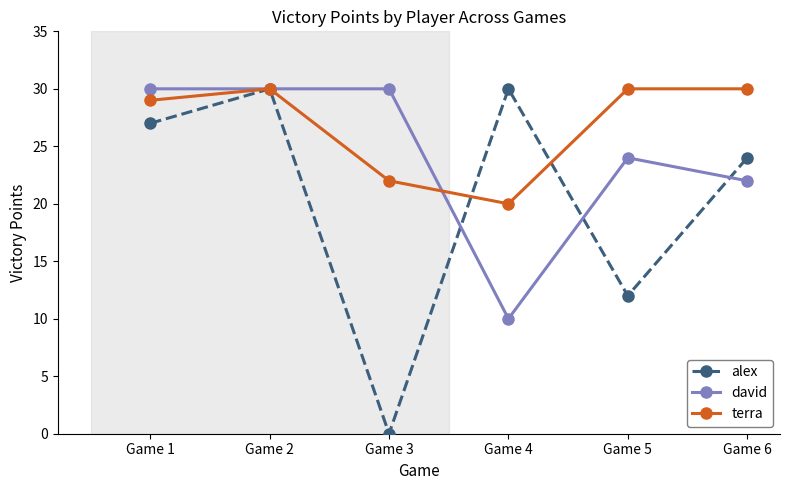

Where is the first local minimum for terra?

Game 4